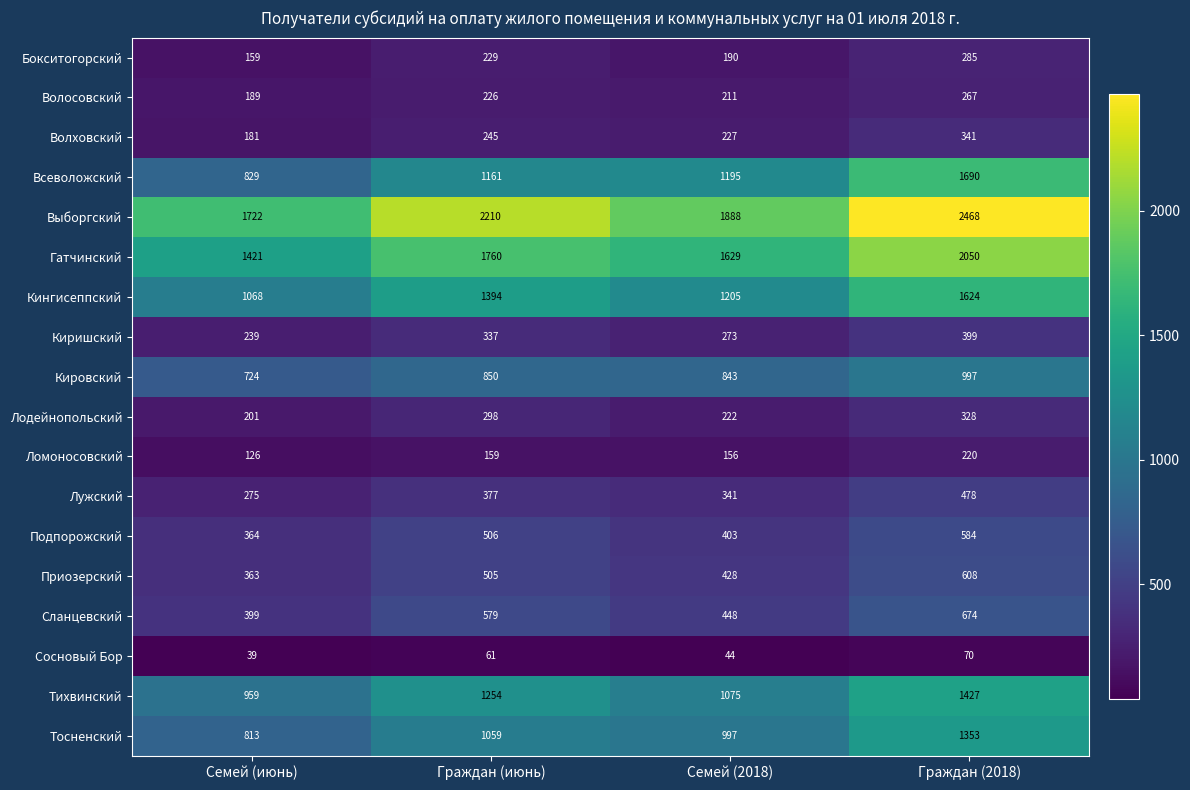

List the labels in order of Бокситогорский value, largest first.

Граждан (2018), Граждан (июнь), Семей (2018), Семей (июнь)